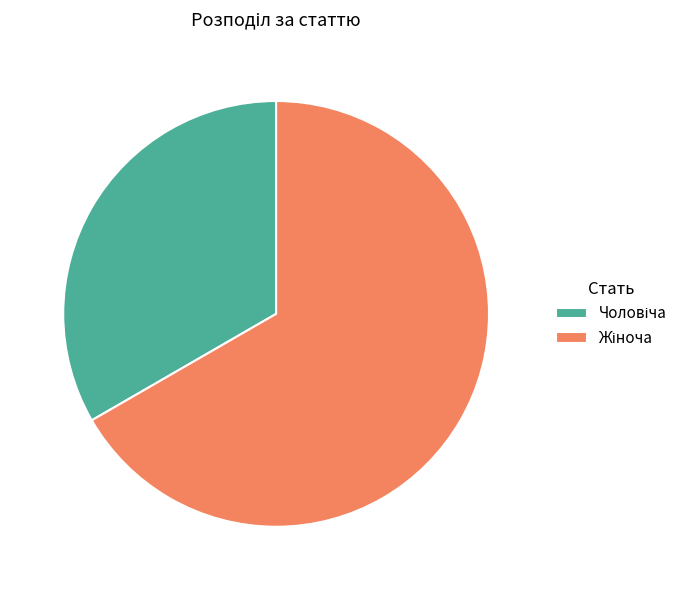

Is there a majority slice in this chart?

Yes